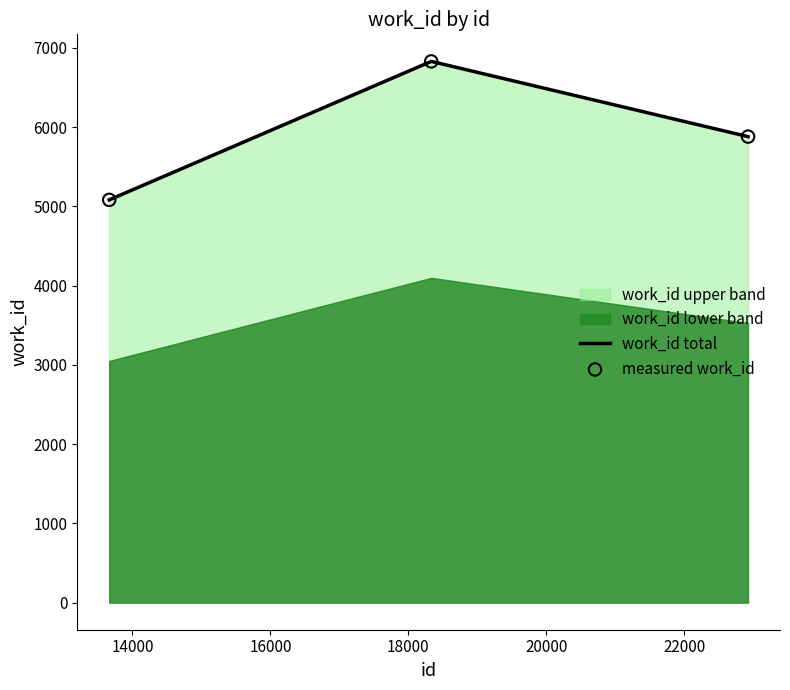

Which series has the largest total across all categories?

work_id total